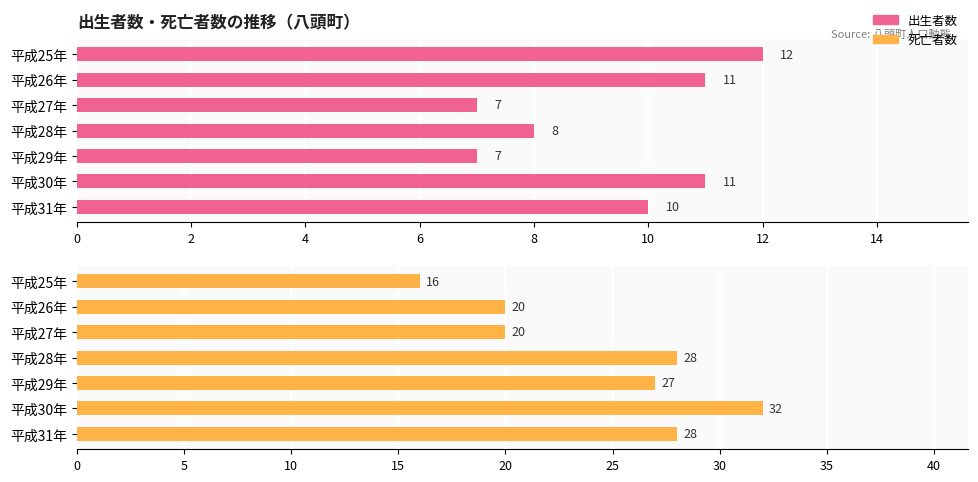

At how many categories does at least one series exceed 7?

7